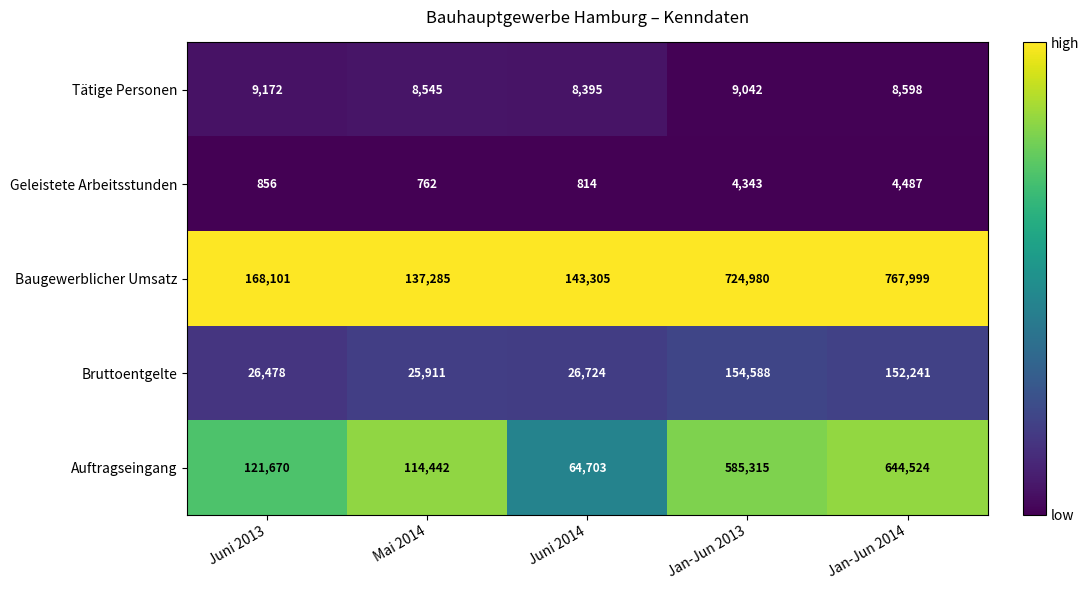

Where does the Tätige Personen series first go above 8598?

Juni 2013